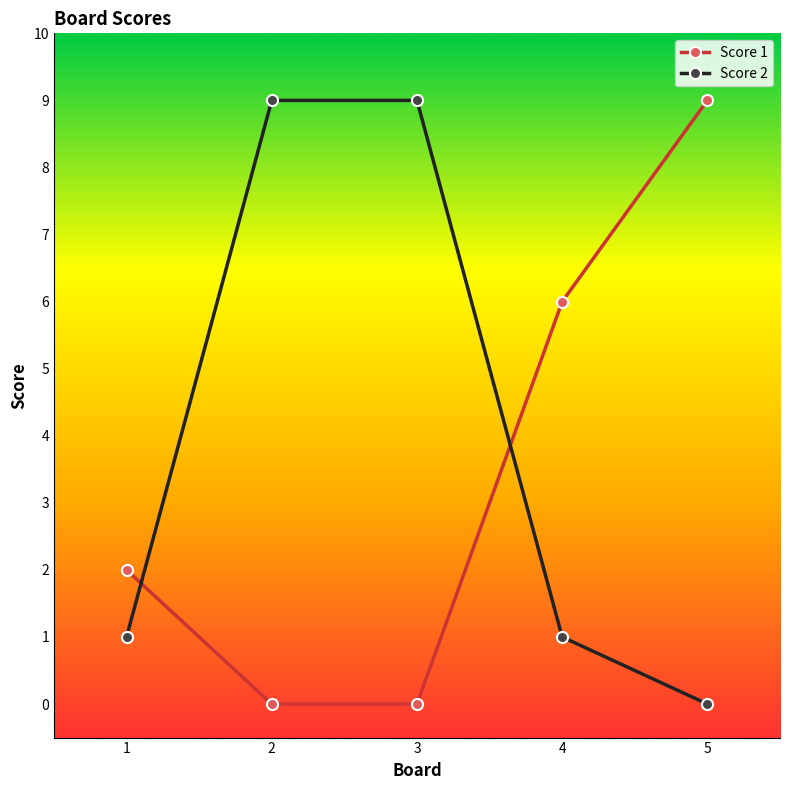

Rank the series at 3 from lowest to highest value.

Score 1, Score 2